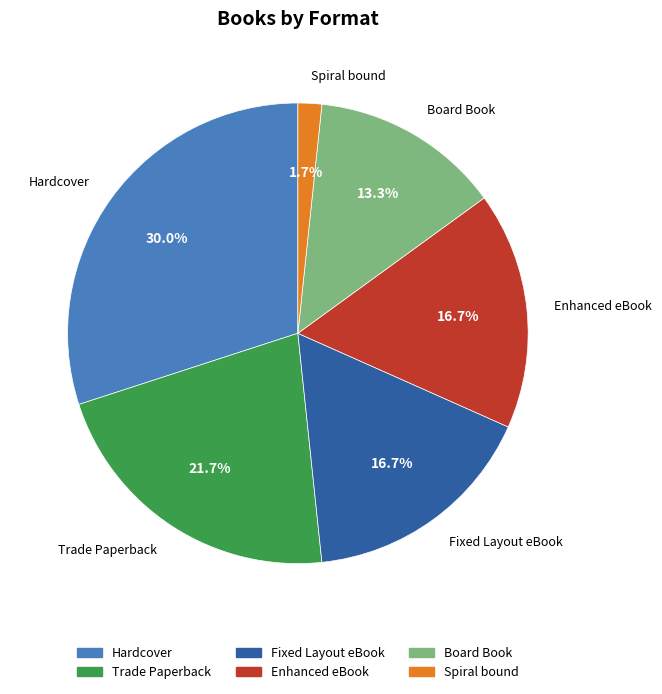

The Enhanced eBook slice represents 5% of the pie. True or false?

False